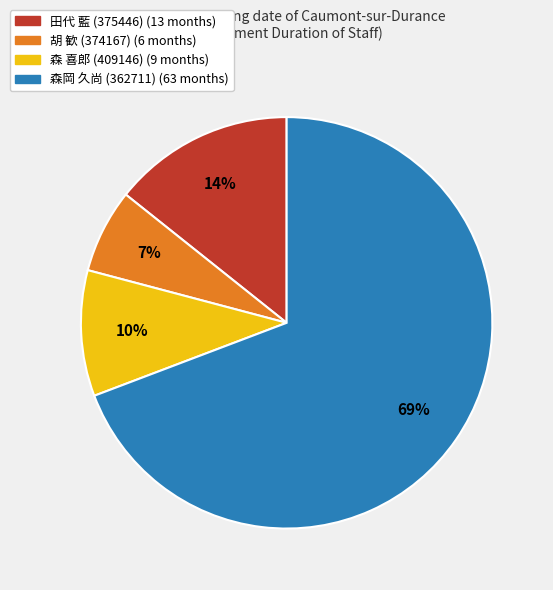

Do 森 喜郎 (409146) and 森岡 久尚 (362711) together represent more than half of the pie?

Yes